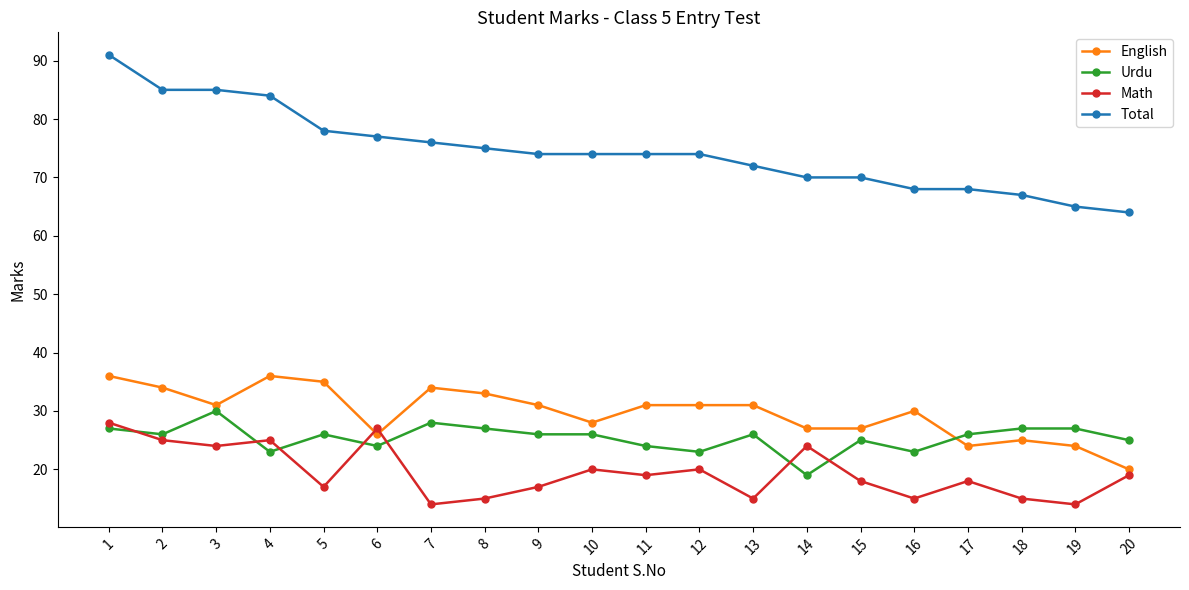

At which category does English reach its first local valley?

3